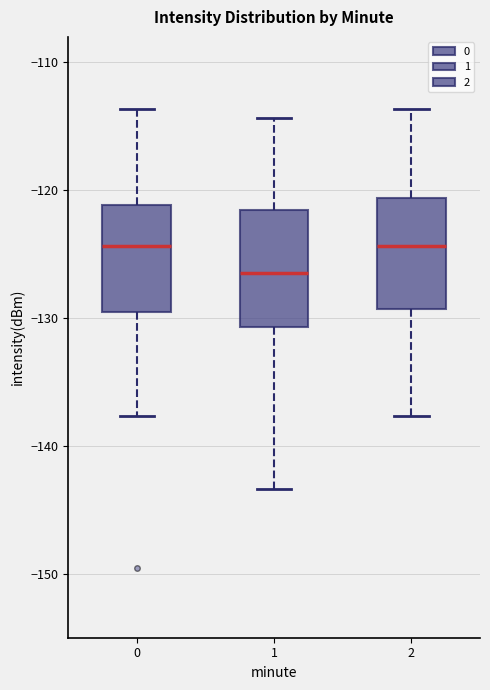

Reading left to right, read every box against the y-axis: the position of its median line, the range the box covers, and the ends of its whiskers. The values are not printed on the chart, so give them approximately, as read against the axis.

0: median -124, box -130 to -121, whiskers -138 to -114
1: median -126, box -131 to -122, whiskers -143 to -114
2: median -124, box -129 to -121, whiskers -138 to -114